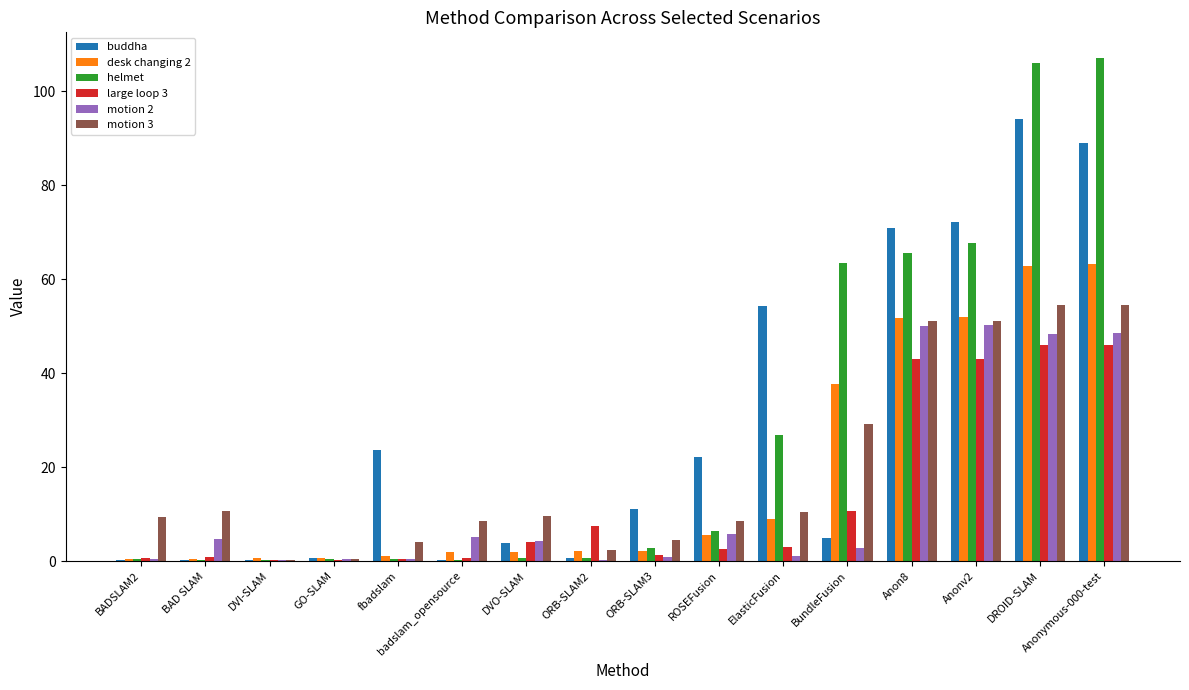

The value of motion 2 at Anonv2 is 71.0. True or false?

False